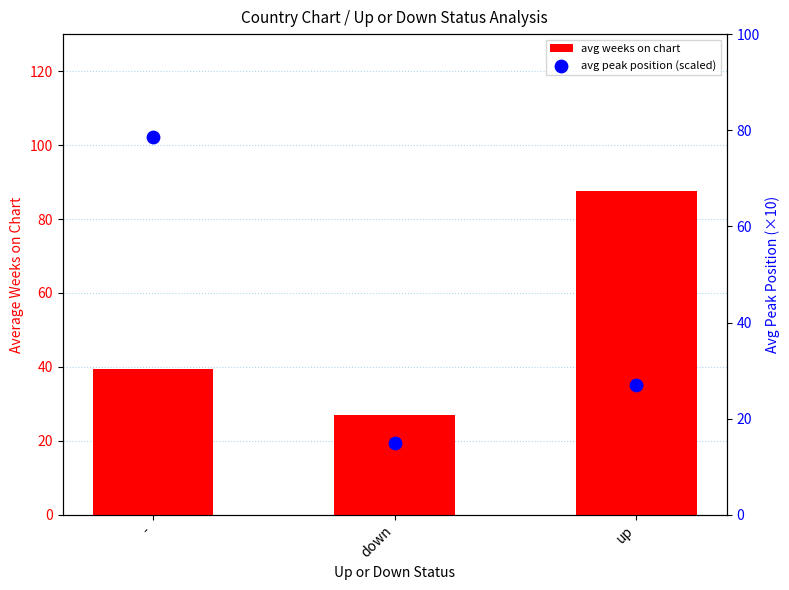

At how many categories does at least one series exceed 59?

2